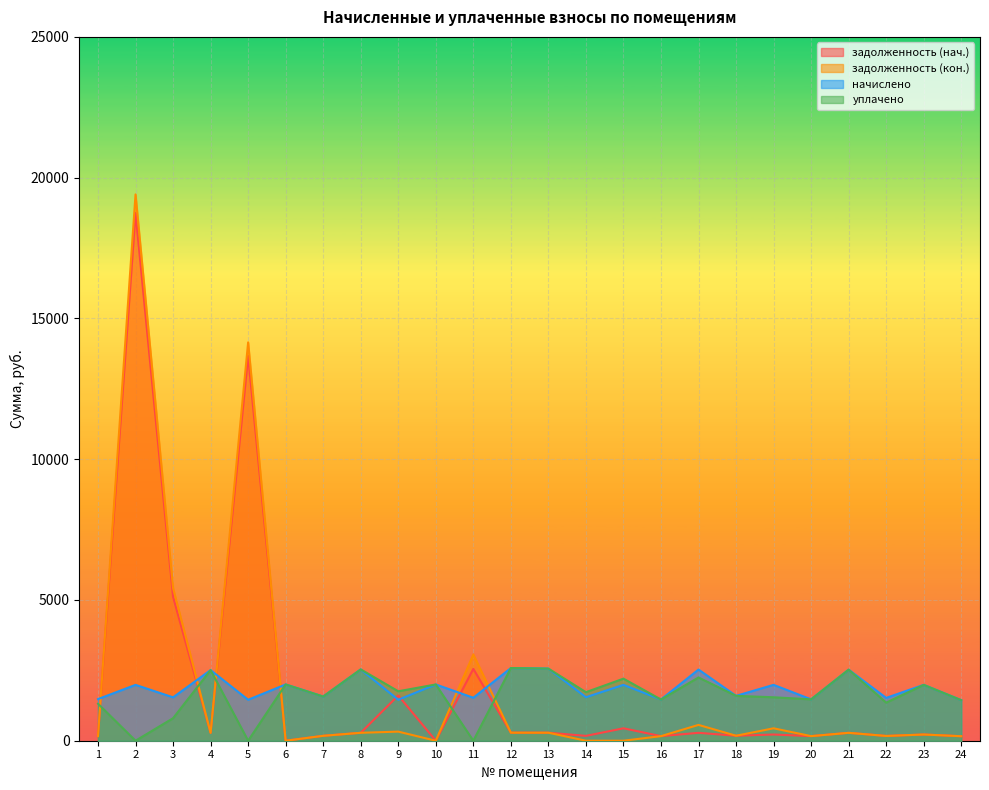

Which series has the largest total across all categories?

задолженность (кон.)